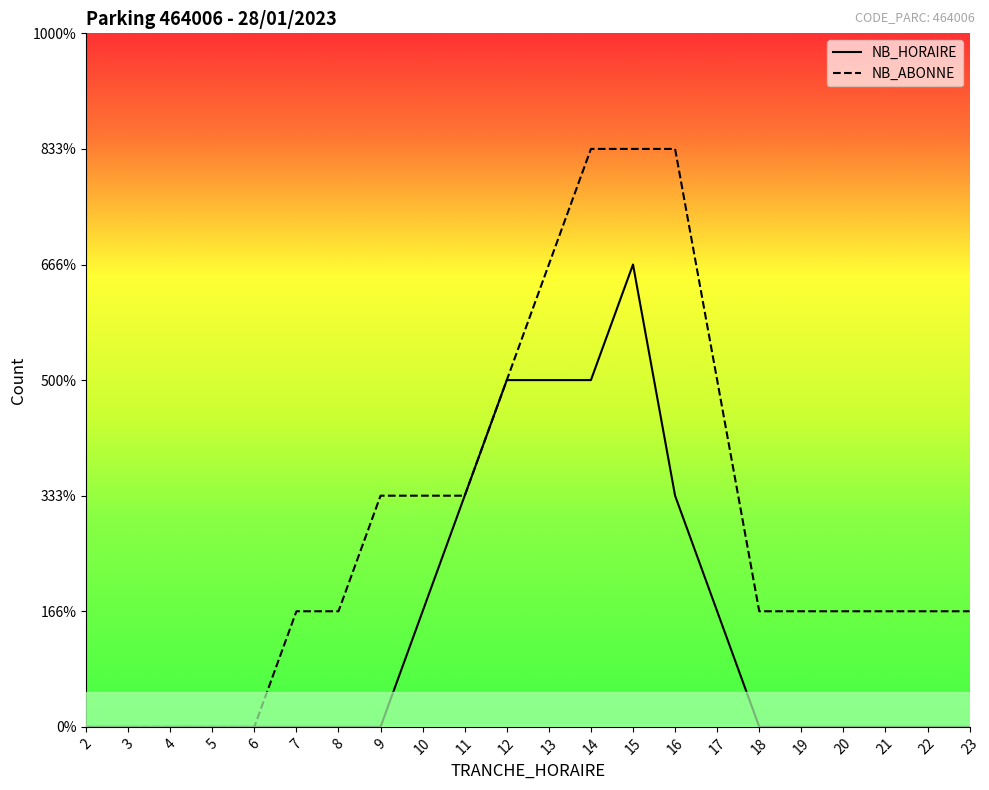

True or false: NB_ABONNE has more than 2 interior local peaks.

False